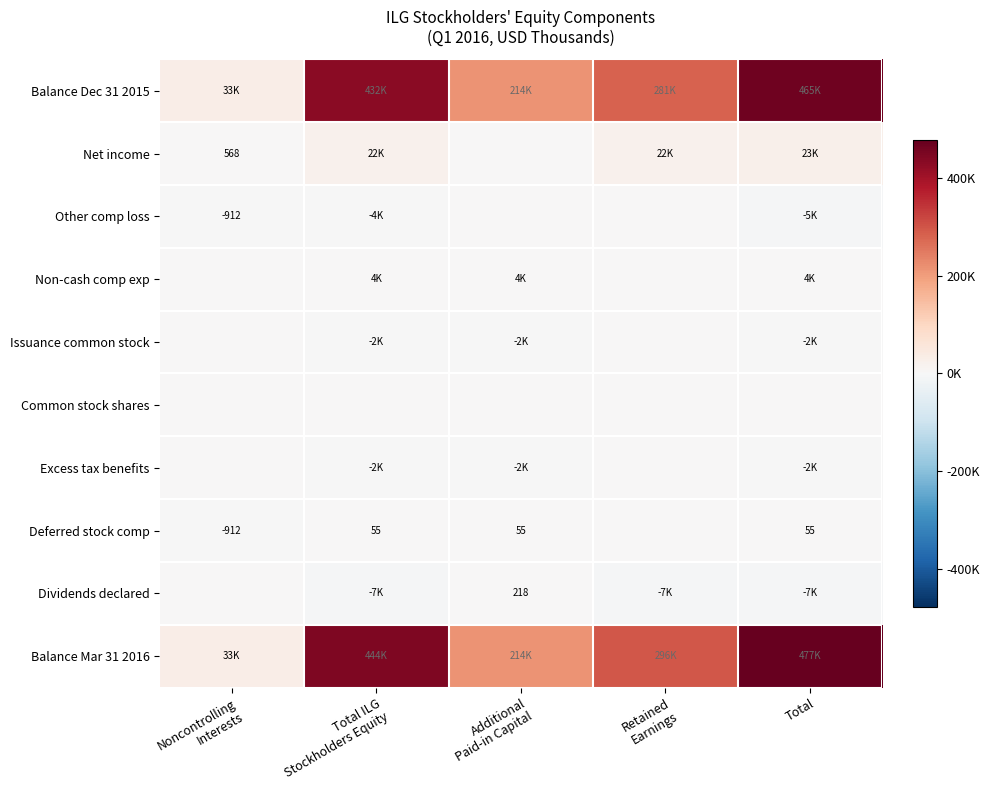

At which category is the sum across all series the highest?

Total